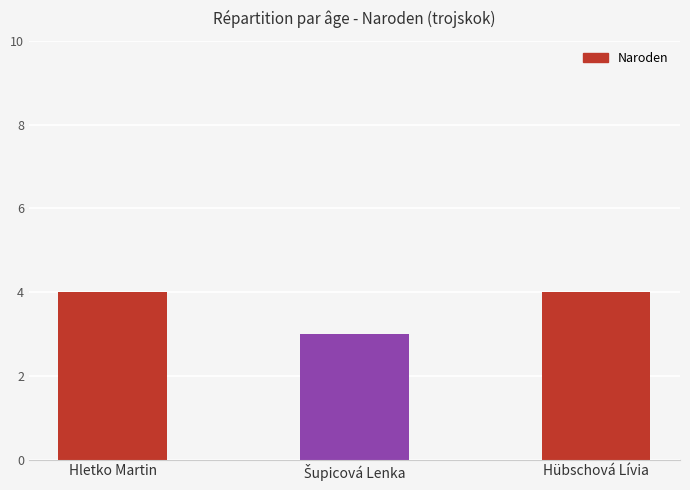

What is the difference between the second highest and minimum values?

1